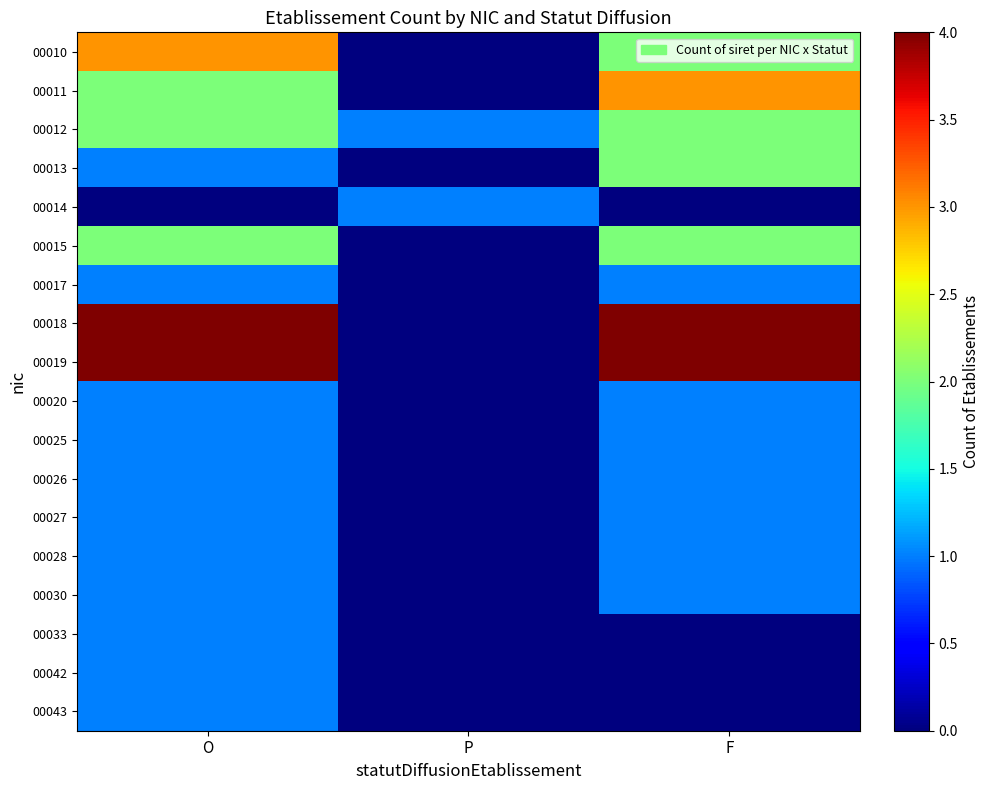

Which has a higher value, P or O?

O